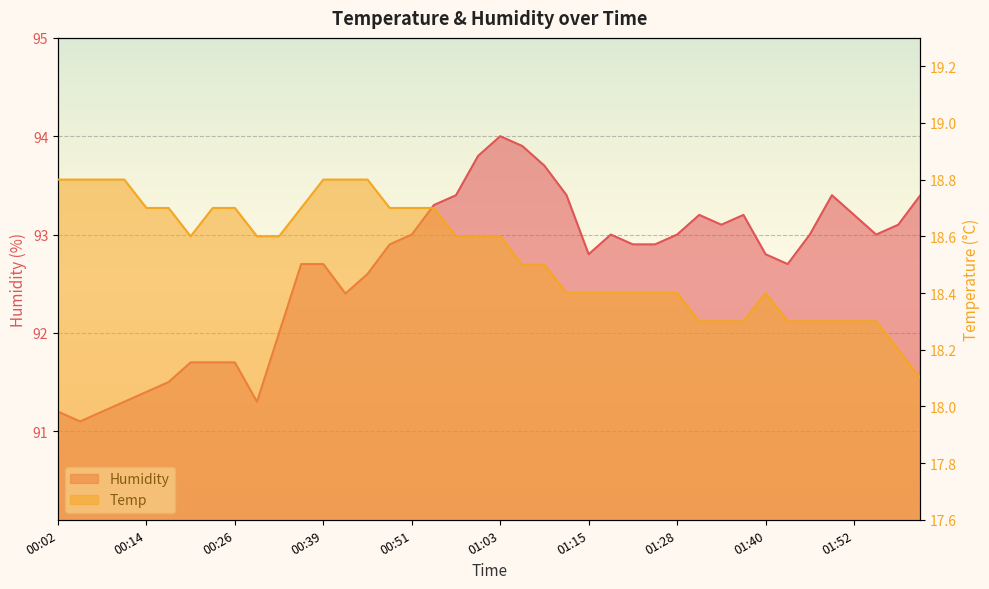

In Temp, how many points are higher than both neighbors (excluding endpoints)?

1